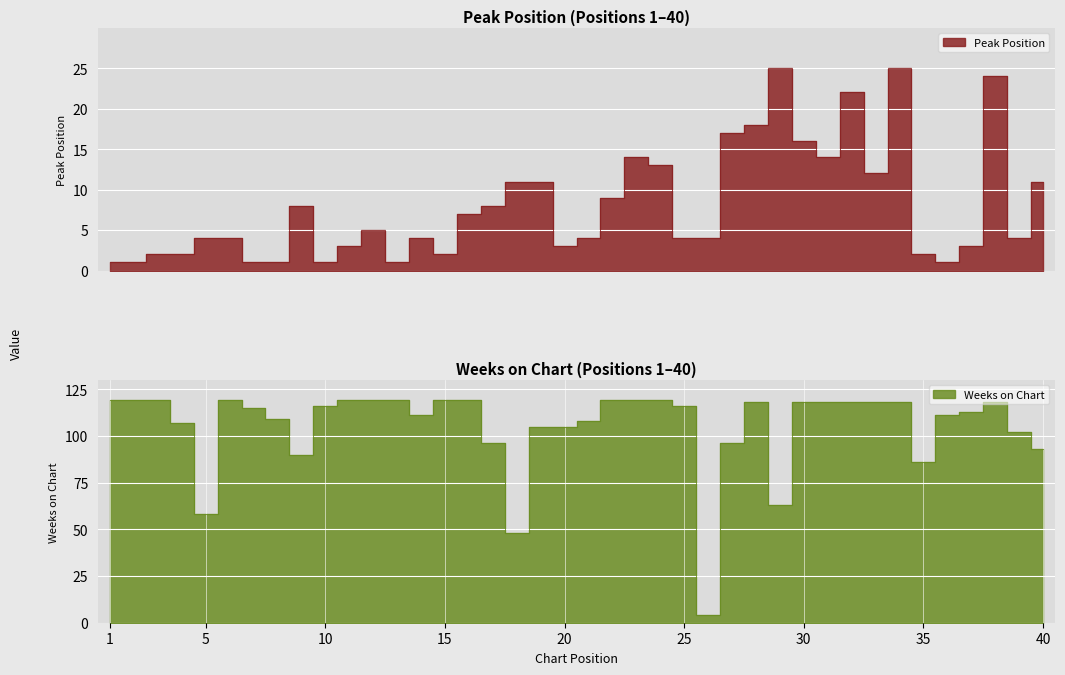

Which category has the highest value across all series?

1